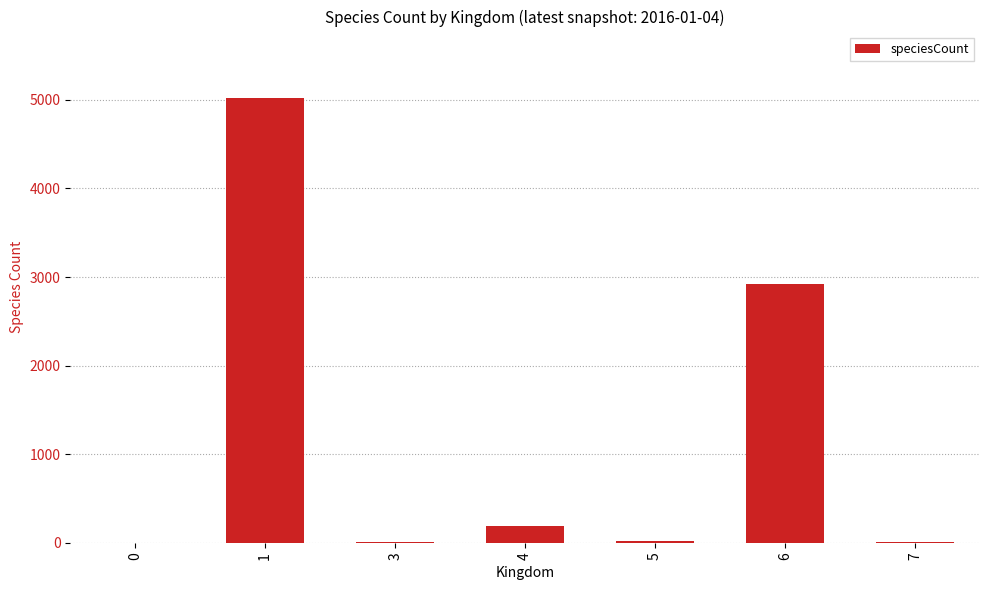

What is the ratio of the value at 3 to the value at 7?

0.8